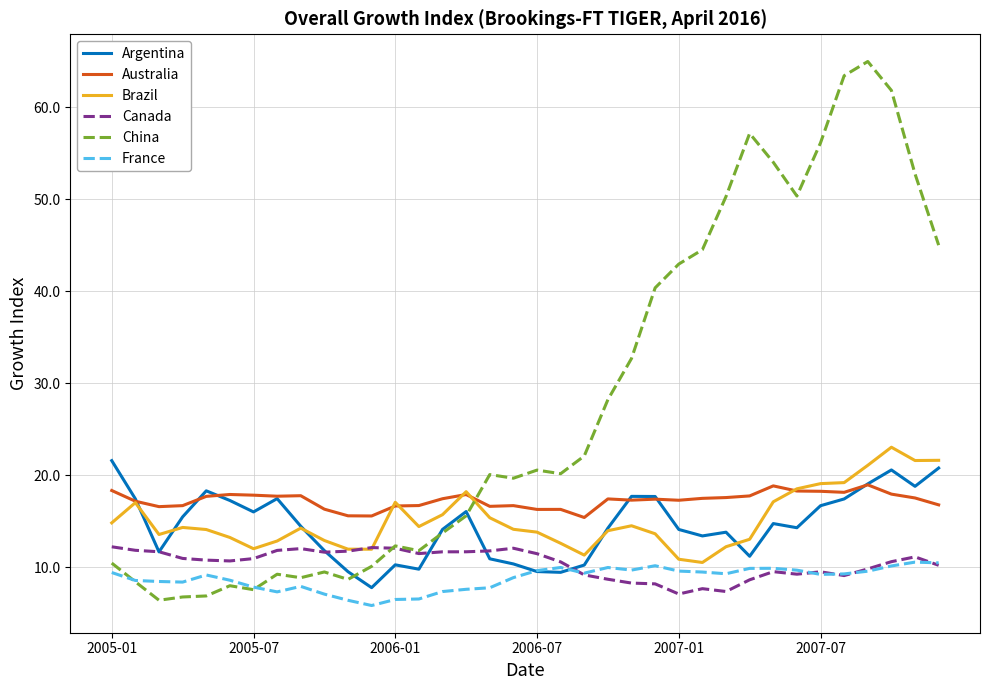

True or false: China and Canada cross at least once.

True